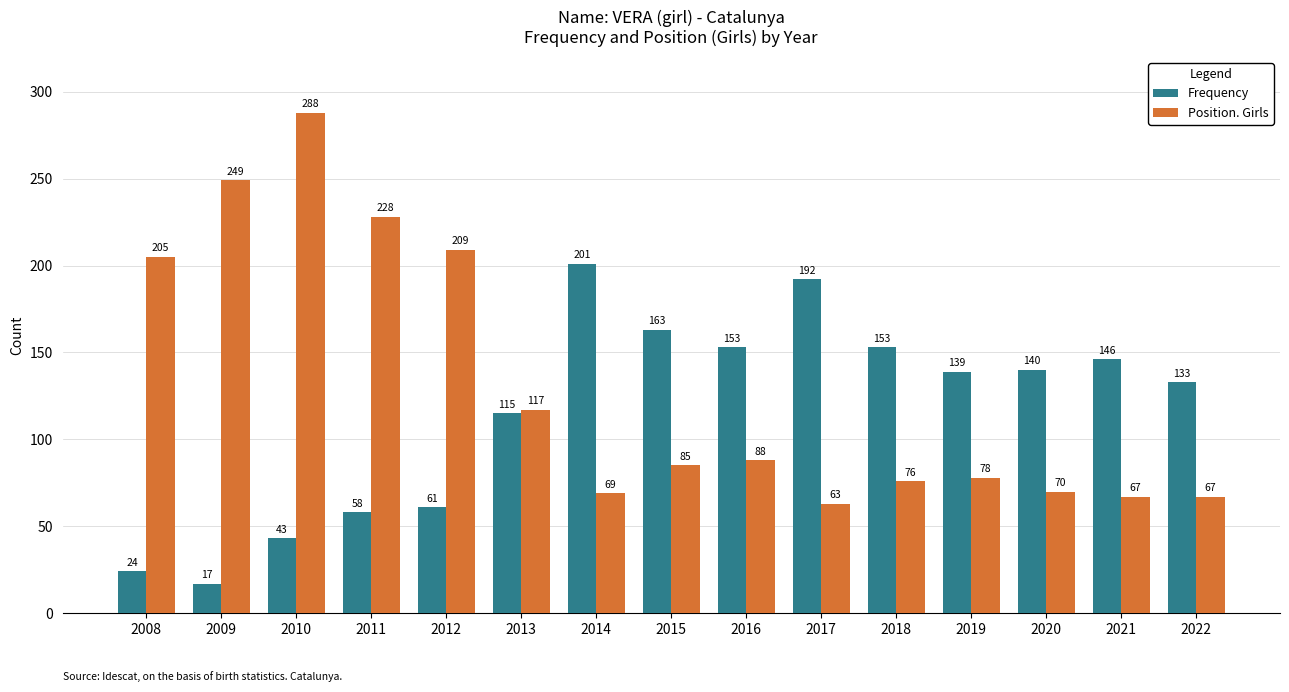

What are all the series names shown in the legend?

Frequency, Position. Girls